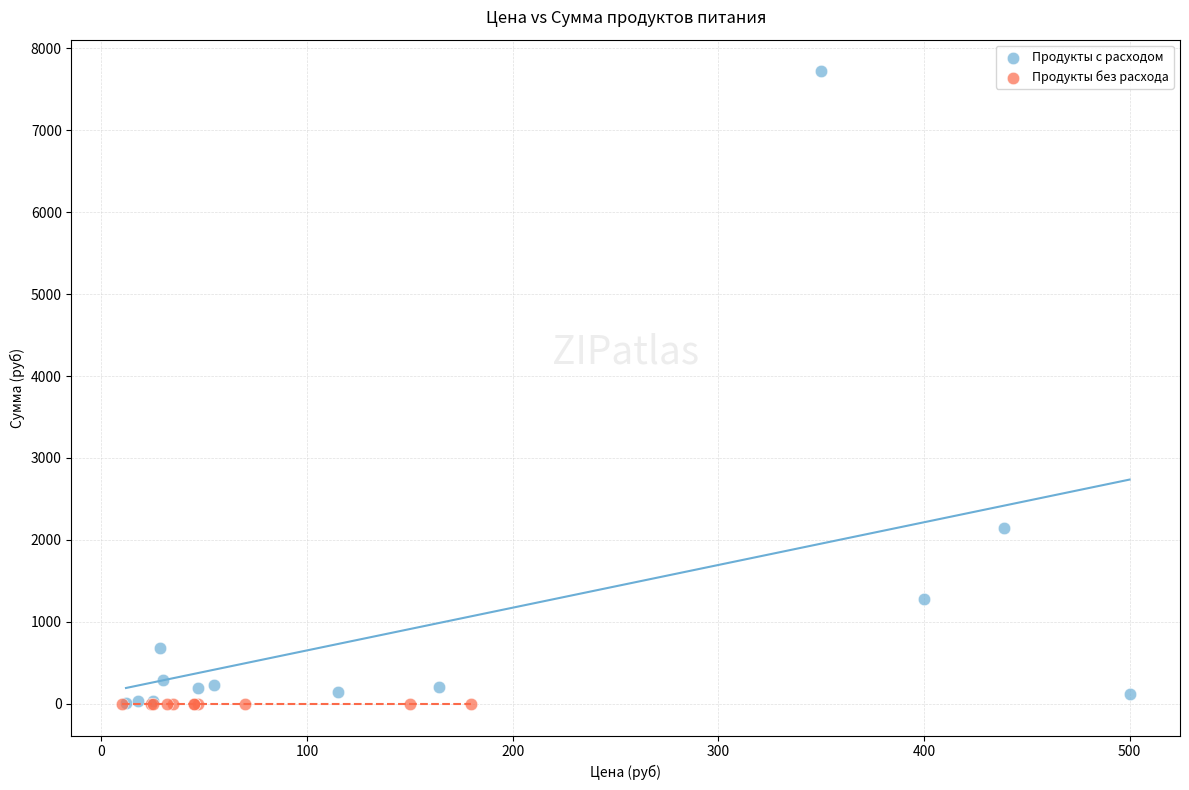

What are all the series names shown in the legend?

Продукты с расходом, Продукты без расхода